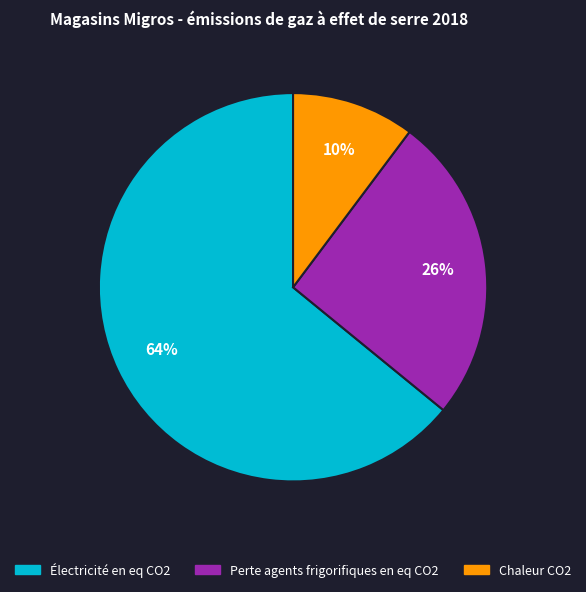

To the nearest percent, what is the combined percentage of Perte agents frigorifiques en eq CO2 and Chaleur CO2?

36%